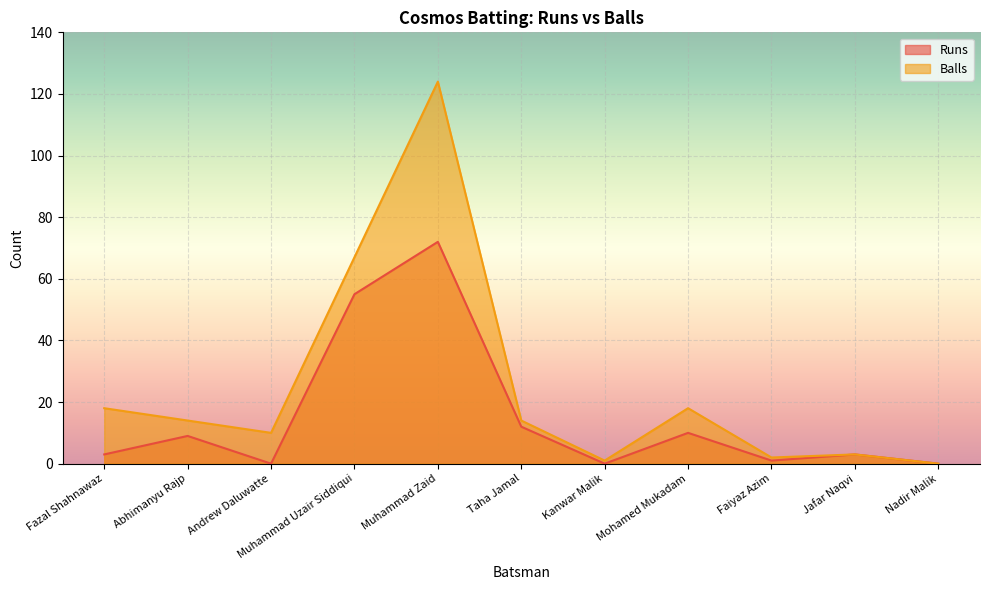

Does the chart display data point markers on the line(s)?

No